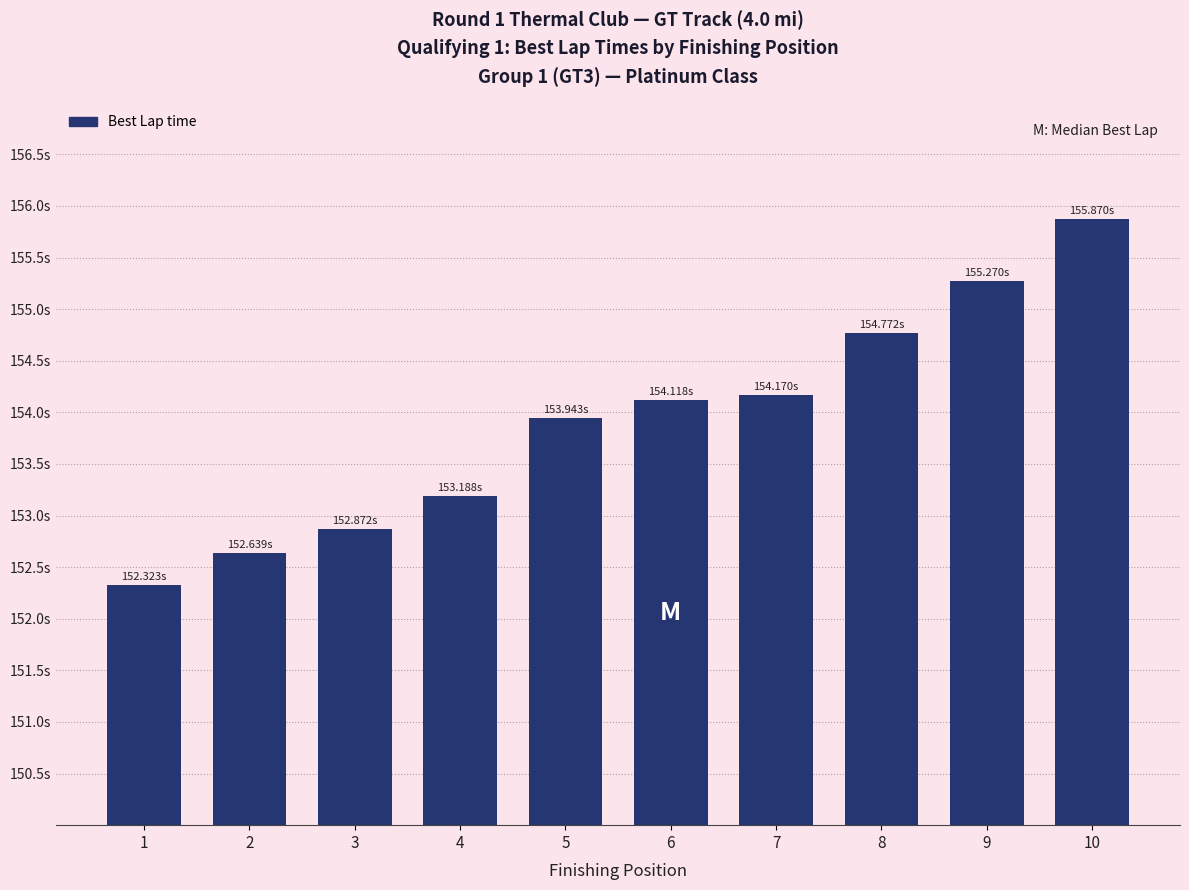

Reading left to right, what are all the values shown in this chart?

152.3	152.6	152.9	153.2	153.9	154.1	154.2	154.8	155.3	155.9